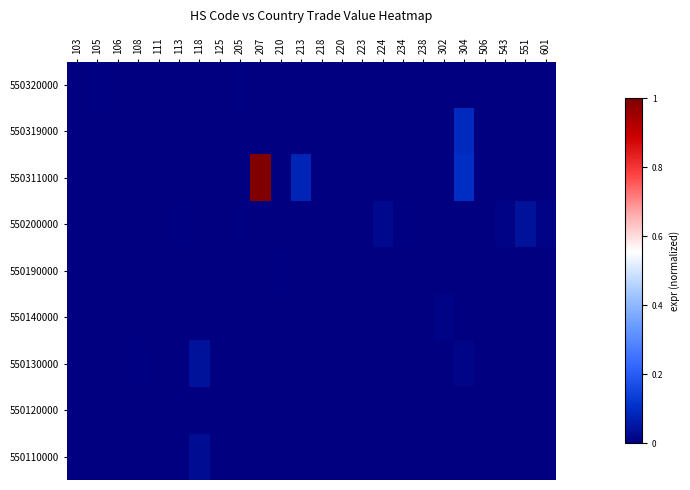

List the series in order of their peak value, highest first.

550311000, 550319000, 550200000, 550130000, 550110000, 550140000, 550320000, 550190000, 550120000